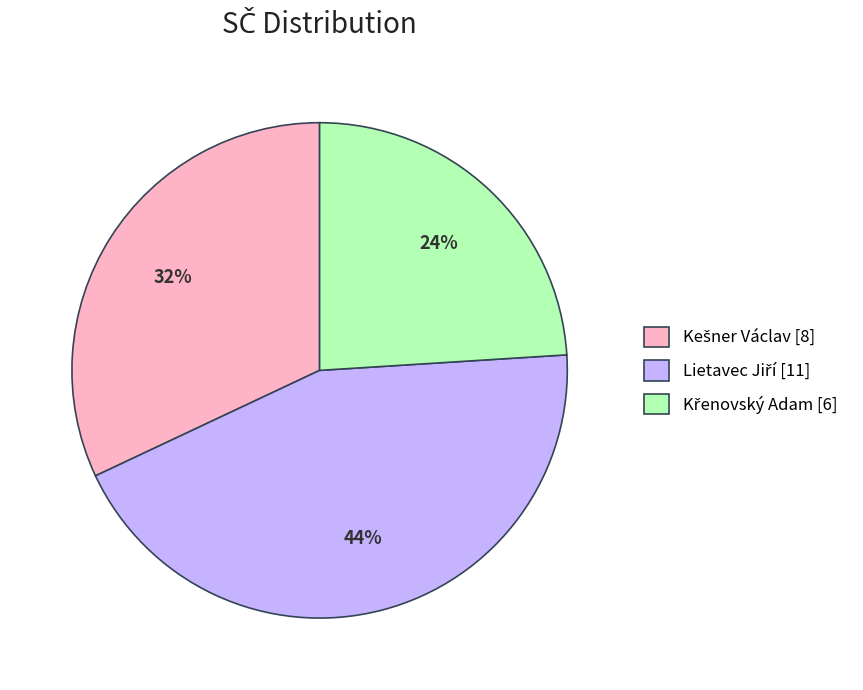

To the nearest percent, what is the difference between the largest and smallest slice percentages?

20%